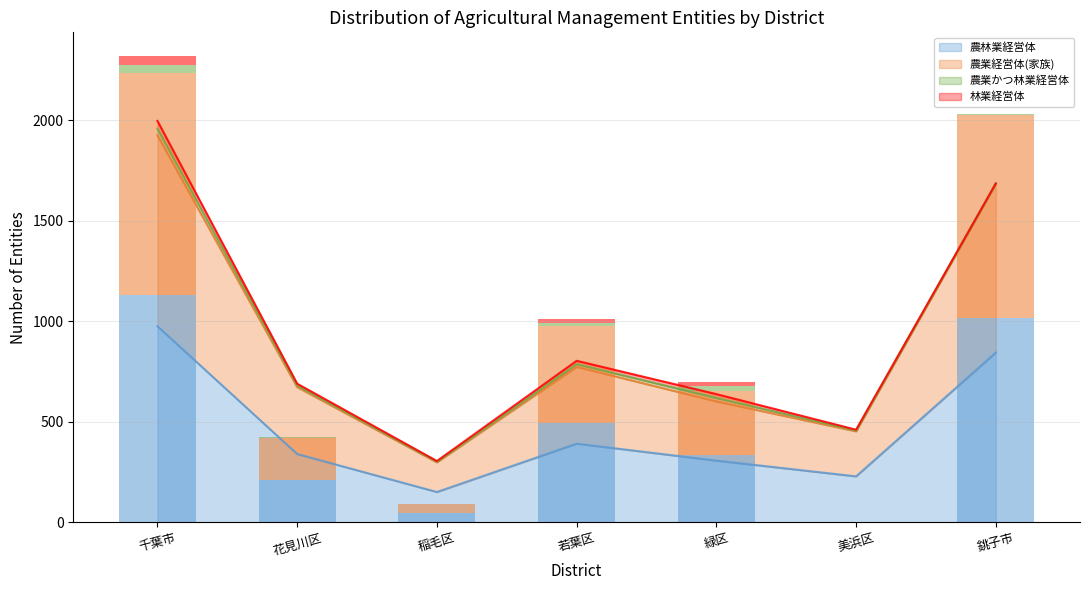

Which series changed the most between 花見川区 and 美浜区?

農林業経営体